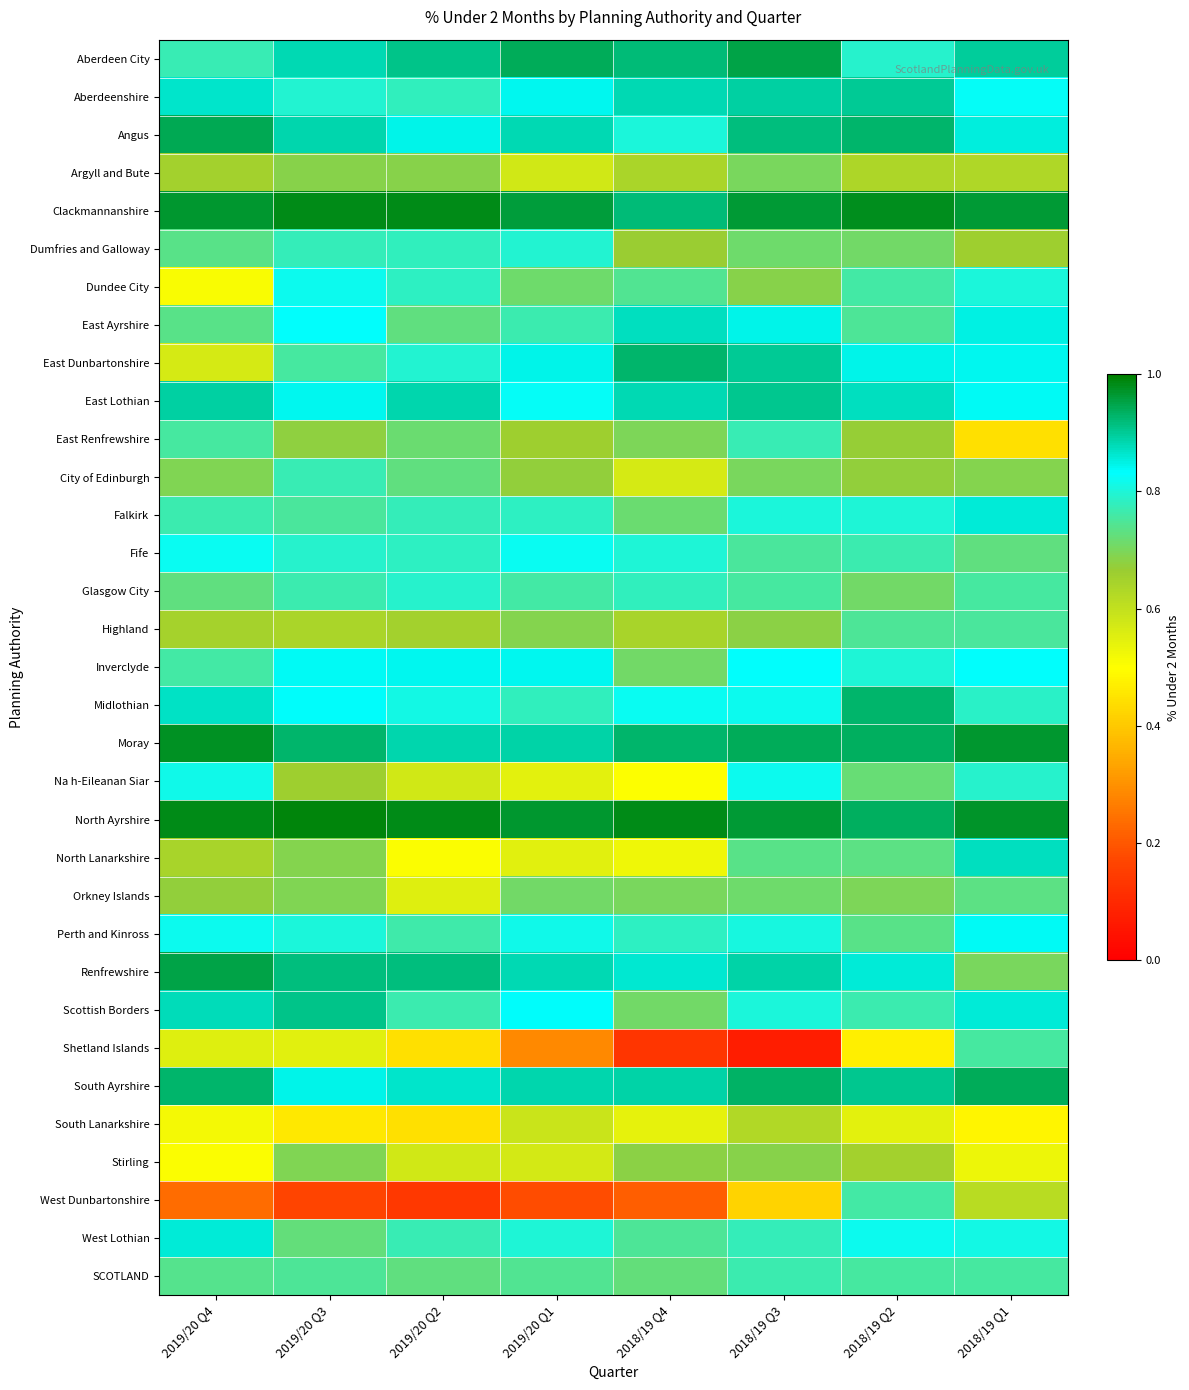

Reading left to right, what are all the values shown in this chart?

Aberdeen City: 2019/20 Q4=0.8	2019/20 Q3=0.9	2019/20 Q2=0.9	2019/20 Q1=0.9	2018/19 Q4=0.9	2018/19 Q3=1.0	2018/19 Q2=0.8	2018/19 Q1=0.9
Aberdeenshire: 2019/20 Q4=0.9	2019/20 Q3=0.8	2019/20 Q2=0.8	2019/20 Q1=0.8	2018/19 Q4=0.9	2018/19 Q3=0.9	2018/19 Q2=0.9	2018/19 Q1=0.8
Angus: 2019/20 Q4=0.9	2019/20 Q3=0.9	2019/20 Q2=0.8	2019/20 Q1=0.9	2018/19 Q4=0.8	2018/19 Q3=0.9	2018/19 Q2=0.9	2018/19 Q1=0.9
Argyll and Bute: 2019/20 Q4=0.7	2019/20 Q3=0.7	2019/20 Q2=0.7	2019/20 Q1=0.6	2018/19 Q4=0.6	2018/19 Q3=0.7	2018/19 Q2=0.6	2018/19 Q1=0.6
Clackmannanshire: 2019/20 Q4=1.0	2019/20 Q3=1.0	2019/20 Q2=1.0	2019/20 Q1=1.0	2018/19 Q4=0.9	2018/19 Q3=1.0	2018/19 Q2=1.0	2018/19 Q1=1.0
Dumfries and Galloway: 2019/20 Q4=0.7	2019/20 Q3=0.8	2019/20 Q2=0.8	2019/20 Q1=0.8	2018/19 Q4=0.7	2018/19 Q3=0.7	2018/19 Q2=0.7	2018/19 Q1=0.7
Dundee City: 2019/20 Q4=0.5	2019/20 Q3=0.8	2019/20 Q2=0.8	2019/20 Q1=0.7	2018/19 Q4=0.7	2018/19 Q3=0.7	2018/19 Q2=0.8	2018/19 Q1=0.8
East Ayrshire: 2019/20 Q4=0.7	2019/20 Q3=0.8	2019/20 Q2=0.7	2019/20 Q1=0.8	2018/19 Q4=0.9	2018/19 Q3=0.8	2018/19 Q2=0.7	2018/19 Q1=0.8
East Dunbartonshire: 2019/20 Q4=0.6	2019/20 Q3=0.8	2019/20 Q2=0.8	2019/20 Q1=0.8	2018/19 Q4=0.9	2018/19 Q3=0.9	2018/19 Q2=0.8	2018/19 Q1=0.8
East Lothian: 2019/20 Q4=0.9	2019/20 Q3=0.8	2019/20 Q2=0.9	2019/20 Q1=0.8	2018/19 Q4=0.9	2018/19 Q3=0.9	2018/19 Q2=0.9	2018/19 Q1=0.8
East Renfrewshire: 2019/20 Q4=0.8	2019/20 Q3=0.7	2019/20 Q2=0.7	2019/20 Q1=0.7	2018/19 Q4=0.7	2018/19 Q3=0.8	2018/19 Q2=0.7	2018/19 Q1=0.4
City of Edinburgh: 2019/20 Q4=0.7	2019/20 Q3=0.8	2019/20 Q2=0.7	2019/20 Q1=0.7	2018/19 Q4=0.6	2018/19 Q3=0.7	2018/19 Q2=0.7	2018/19 Q1=0.7
Falkirk: 2019/20 Q4=0.8	2019/20 Q3=0.8	2019/20 Q2=0.8	2019/20 Q1=0.8	2018/19 Q4=0.7	2018/19 Q3=0.8	2018/19 Q2=0.8	2018/19 Q1=0.9
Fife: 2019/20 Q4=0.8	2019/20 Q3=0.8	2019/20 Q2=0.8	2019/20 Q1=0.8	2018/19 Q4=0.8	2018/19 Q3=0.8	2018/19 Q2=0.8	2018/19 Q1=0.7
Glasgow City: 2019/20 Q4=0.7	2019/20 Q3=0.8	2019/20 Q2=0.8	2019/20 Q1=0.8	2018/19 Q4=0.8	2018/19 Q3=0.8	2018/19 Q2=0.7	2018/19 Q1=0.8
Highland: 2019/20 Q4=0.6	2019/20 Q3=0.6	2019/20 Q2=0.7	2019/20 Q1=0.7	2018/19 Q4=0.6	2018/19 Q3=0.7	2018/19 Q2=0.7	2018/19 Q1=0.8
Inverclyde: 2019/20 Q4=0.8	2019/20 Q3=0.8	2019/20 Q2=0.8	2019/20 Q1=0.8	2018/19 Q4=0.7	2018/19 Q3=0.8	2018/19 Q2=0.8	2018/19 Q1=0.8
Midlothian: 2019/20 Q4=0.9	2019/20 Q3=0.8	2019/20 Q2=0.8	2019/20 Q1=0.8	2018/19 Q4=0.8	2018/19 Q3=0.8	2018/19 Q2=0.9	2018/19 Q1=0.8
Moray: 2019/20 Q4=1.0	2019/20 Q3=0.9	2019/20 Q2=0.9	2019/20 Q1=0.9	2018/19 Q4=0.9	2018/19 Q3=0.9	2018/19 Q2=0.9	2018/19 Q1=1.0
Na h-Eileanan Siar: 2019/20 Q4=0.8	2019/20 Q3=0.7	2019/20 Q2=0.6	2019/20 Q1=0.5	2018/19 Q4=0.5	2018/19 Q3=0.8	2018/19 Q2=0.7	2018/19 Q1=0.8
North Ayrshire: 2019/20 Q4=1.0	2019/20 Q3=1.0	2019/20 Q2=1.0	2019/20 Q1=1.0	2018/19 Q4=1.0	2018/19 Q3=1.0	2018/19 Q2=0.9	2018/19 Q1=1.0
North Lanarkshire: 2019/20 Q4=0.6	2019/20 Q3=0.7	2019/20 Q2=0.5	2019/20 Q1=0.5	2018/19 Q4=0.5	2018/19 Q3=0.7	2018/19 Q2=0.7	2018/19 Q1=0.9
Orkney Islands: 2019/20 Q4=0.7	2019/20 Q3=0.7	2019/20 Q2=0.6	2019/20 Q1=0.7	2018/19 Q4=0.7	2018/19 Q3=0.7	2018/19 Q2=0.7	2018/19 Q1=0.7
Perth and Kinross: 2019/20 Q4=0.8	2019/20 Q3=0.8	2019/20 Q2=0.8	2019/20 Q1=0.8	2018/19 Q4=0.8	2018/19 Q3=0.8	2018/19 Q2=0.7	2018/19 Q1=0.8
Renfrewshire: 2019/20 Q4=0.9	2019/20 Q3=0.9	2019/20 Q2=0.9	2019/20 Q1=0.9	2018/19 Q4=0.9	2018/19 Q3=0.9	2018/19 Q2=0.9	2018/19 Q1=0.7
Scottish Borders: 2019/20 Q4=0.9	2019/20 Q3=0.9	2019/20 Q2=0.8	2019/20 Q1=0.8	2018/19 Q4=0.7	2018/19 Q3=0.8	2018/19 Q2=0.8	2018/19 Q1=0.9
Shetland Islands: 2019/20 Q4=0.6	2019/20 Q3=0.5	2019/20 Q2=0.4	2019/20 Q1=0.3	2018/19 Q4=0.1	2018/19 Q3=0.1	2018/19 Q2=0.5	2018/19 Q1=0.8
South Ayrshire: 2019/20 Q4=0.9	2019/20 Q3=0.8	2019/20 Q2=0.9	2019/20 Q1=0.9	2018/19 Q4=0.9	2018/19 Q3=0.9	2018/19 Q2=0.9	2018/19 Q1=0.9
South Lanarkshire: 2019/20 Q4=0.5	2019/20 Q3=0.5	2019/20 Q2=0.4	2019/20 Q1=0.6	2018/19 Q4=0.5	2018/19 Q3=0.6	2018/19 Q2=0.5	2018/19 Q1=0.5
Stirling: 2019/20 Q4=0.5	2019/20 Q3=0.7	2019/20 Q2=0.6	2019/20 Q1=0.6	2018/19 Q4=0.7	2018/19 Q3=0.7	2018/19 Q2=0.6	2018/19 Q1=0.5
West Dunbartonshire: 2019/20 Q4=0.2	2019/20 Q3=0.2	2019/20 Q2=0.1	2019/20 Q1=0.2	2018/19 Q4=0.2	2018/19 Q3=0.4	2018/19 Q2=0.8	2018/19 Q1=0.6
West Lothian: 2019/20 Q4=0.9	2019/20 Q3=0.7	2019/20 Q2=0.8	2019/20 Q1=0.8	2018/19 Q4=0.7	2018/19 Q3=0.8	2018/19 Q2=0.8	2018/19 Q1=0.8
SCOTLAND: 2019/20 Q4=0.7	2019/20 Q3=0.7	2019/20 Q2=0.7	2019/20 Q1=0.7	2018/19 Q4=0.7	2018/19 Q3=0.8	2018/19 Q2=0.8	2018/19 Q1=0.8